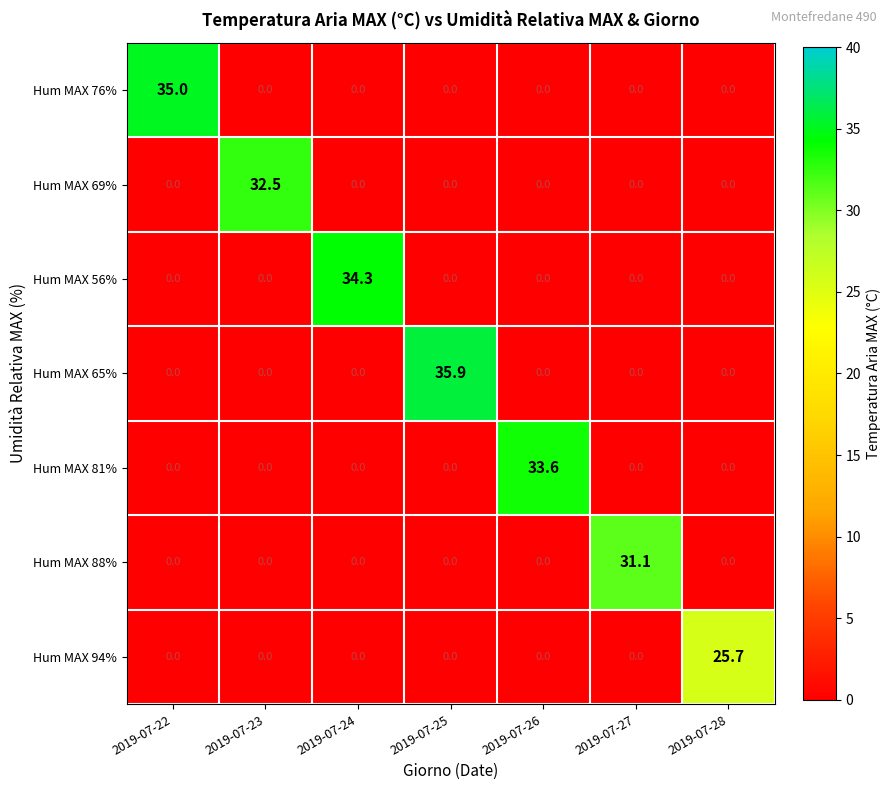

What is the maximum value shown in the chart?

35.9